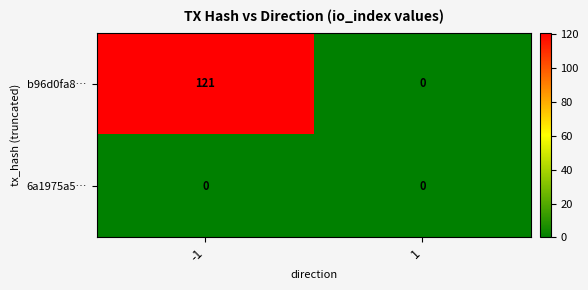

At -1, list the series in order from largest to smallest.

b96d0fa8…, 6a1975a5…